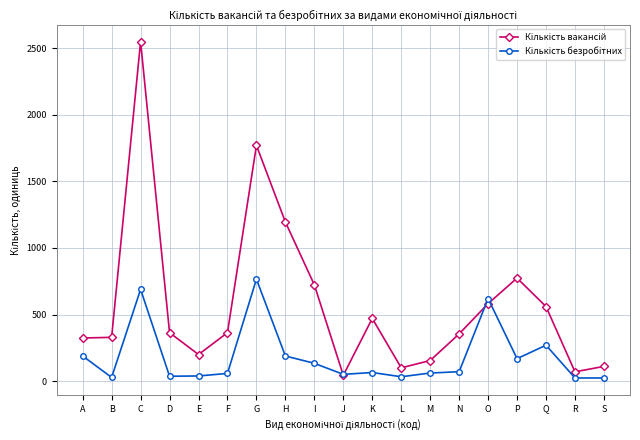

Which category has the highest value across all series?

C